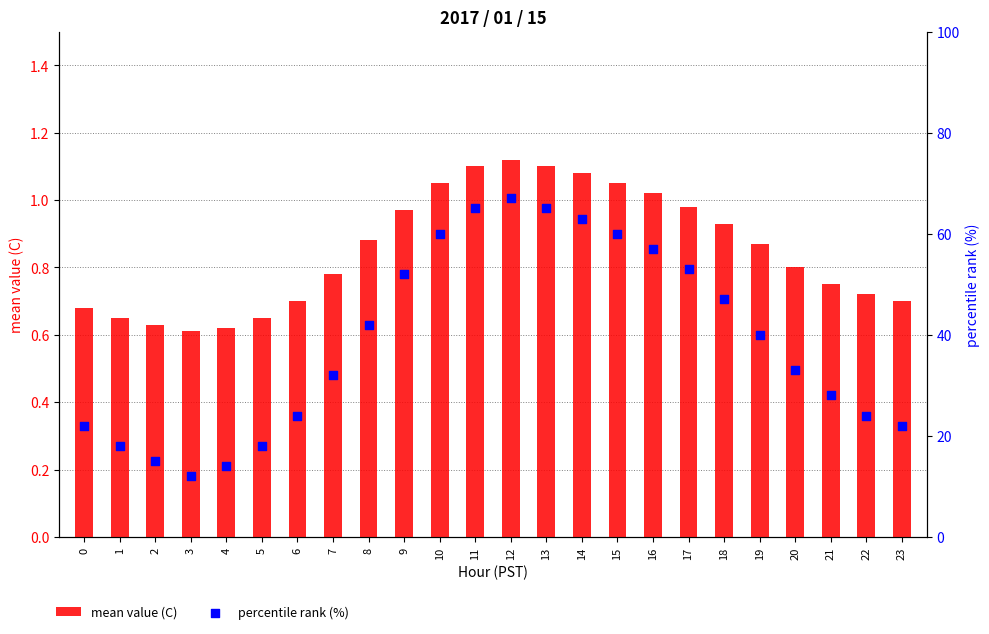

What is the total value across all series at 19?

40.9